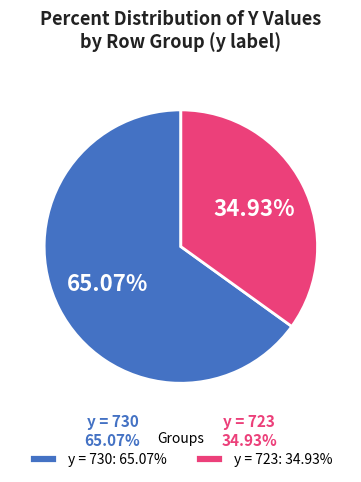

Rank the categories by value from highest to lowest.

y = 730: 65.07%, y = 723: 34.93%